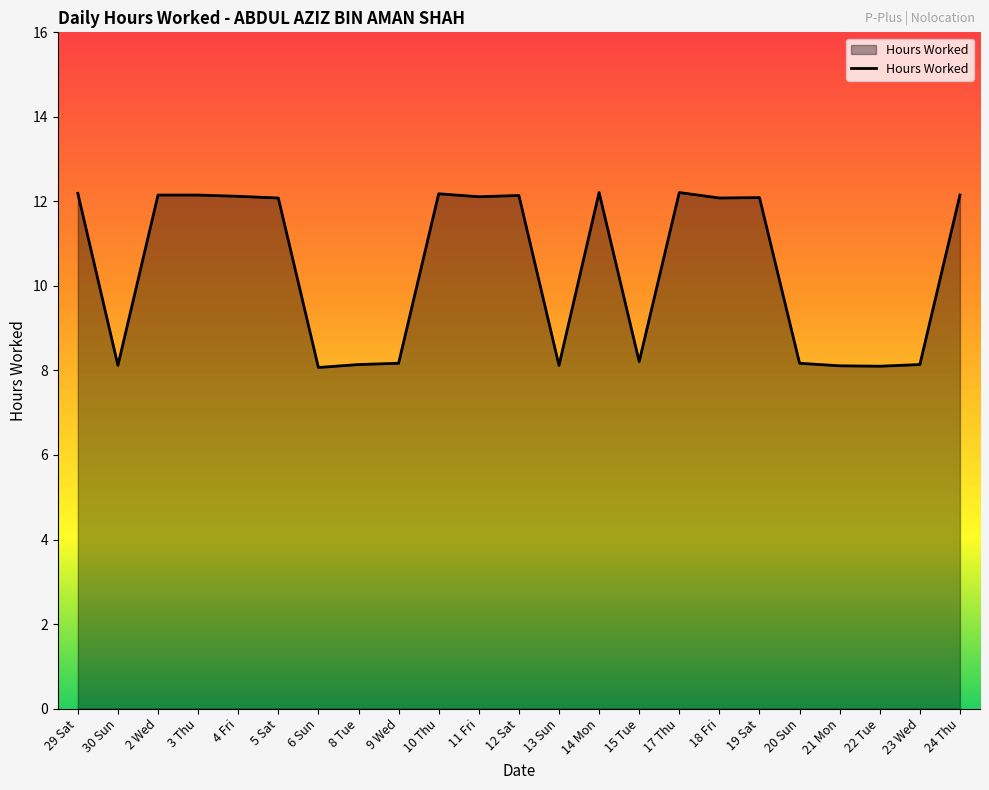

Count the number of data series in this chart.

1